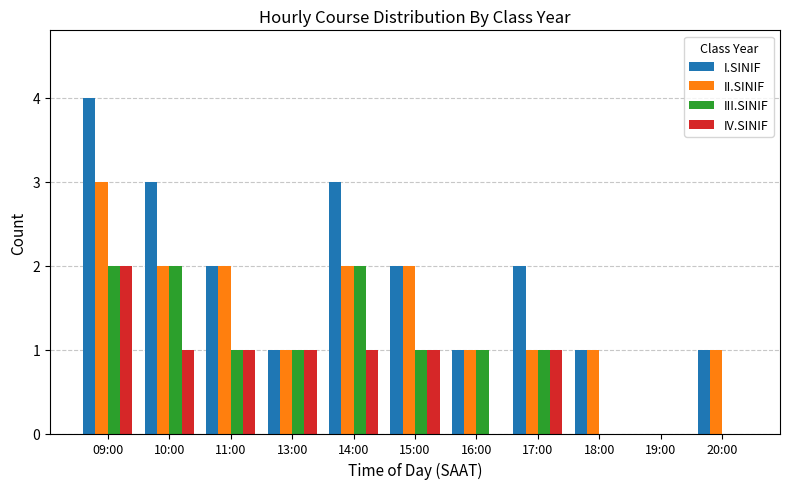

True or false: III.SINIF has a value of 0 at 18:00.

True